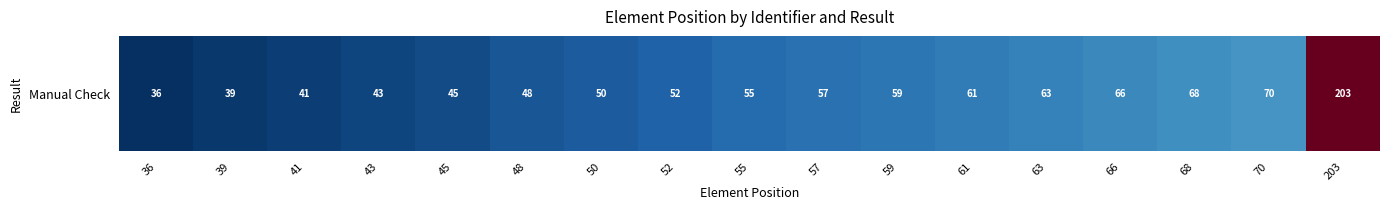

Between 61 and 66, which is larger?

66